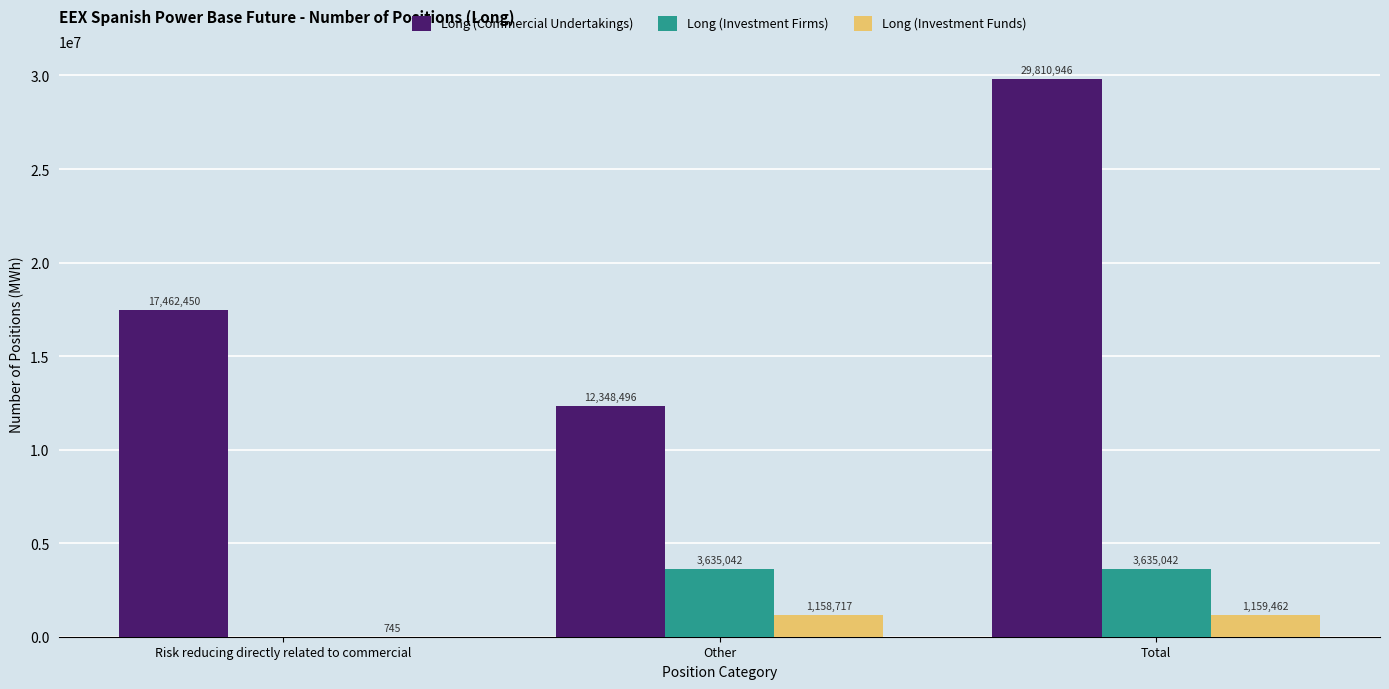

Is the value of Long (Commercial Undertakings) at Total greater than the value of Long (Investment Funds) at Total?

Yes